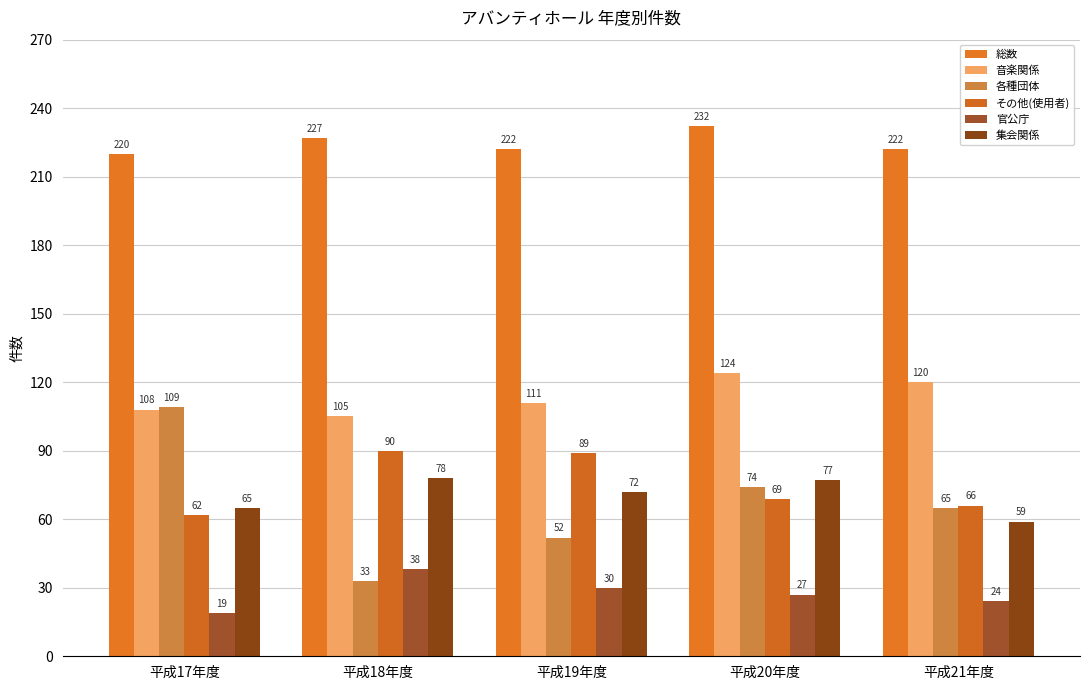

Is the value of 各種団体 at 平成17年度 greater than the value of 集会関係 at 平成20年度?

Yes